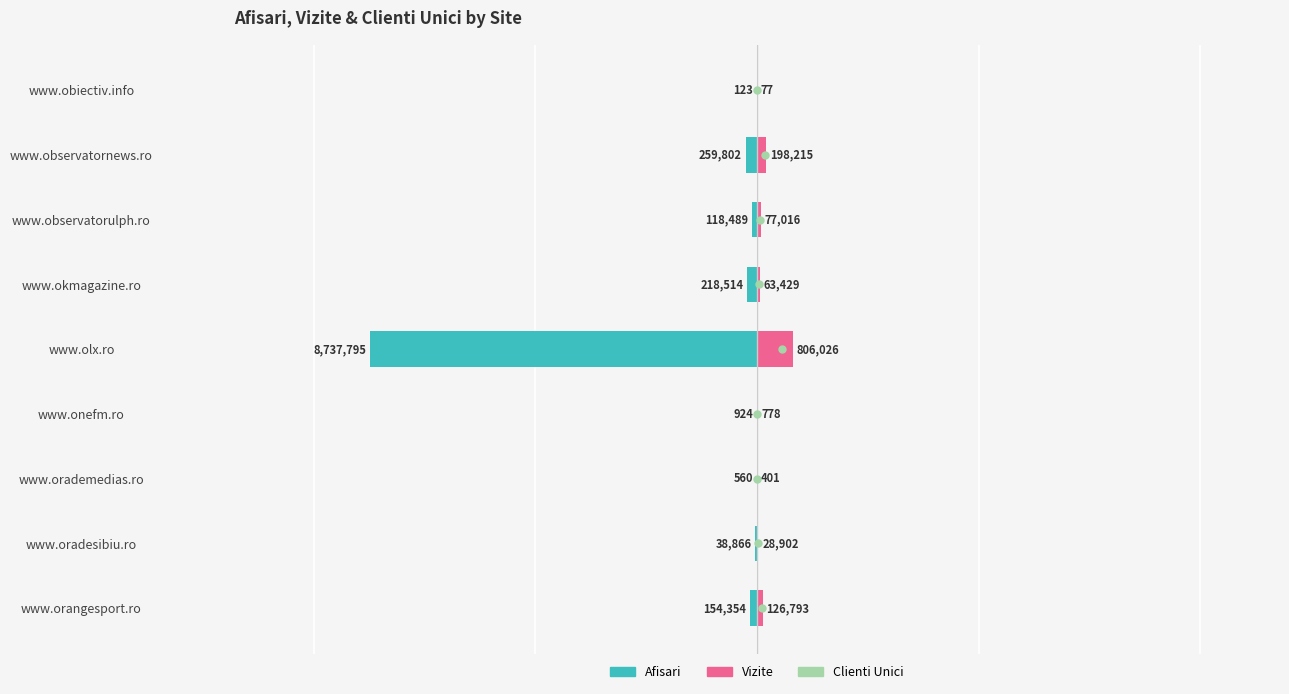

How many groups of bars are there?

9